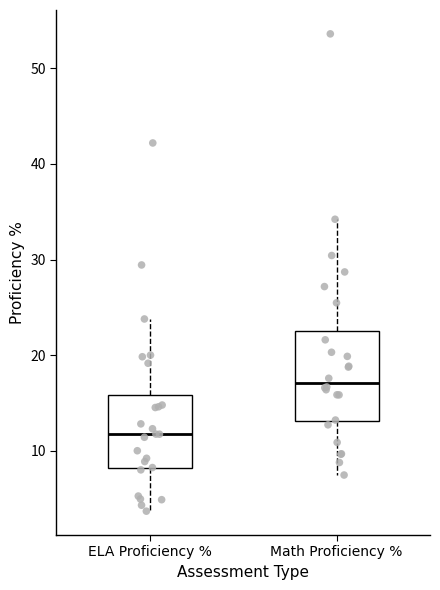

Comparing the boxes themselves (not the whiskers), which one is the tallest?

Math Proficiency %